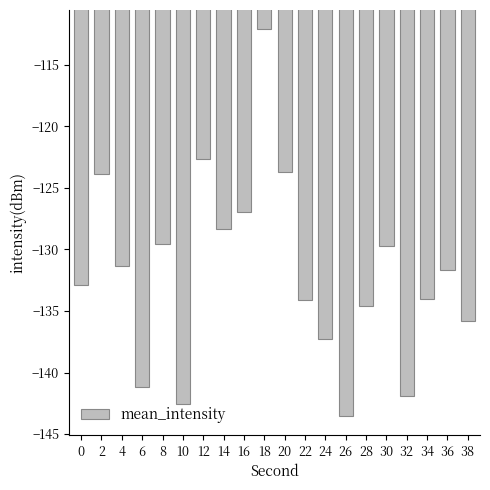

Where does the data first go above -131?

2